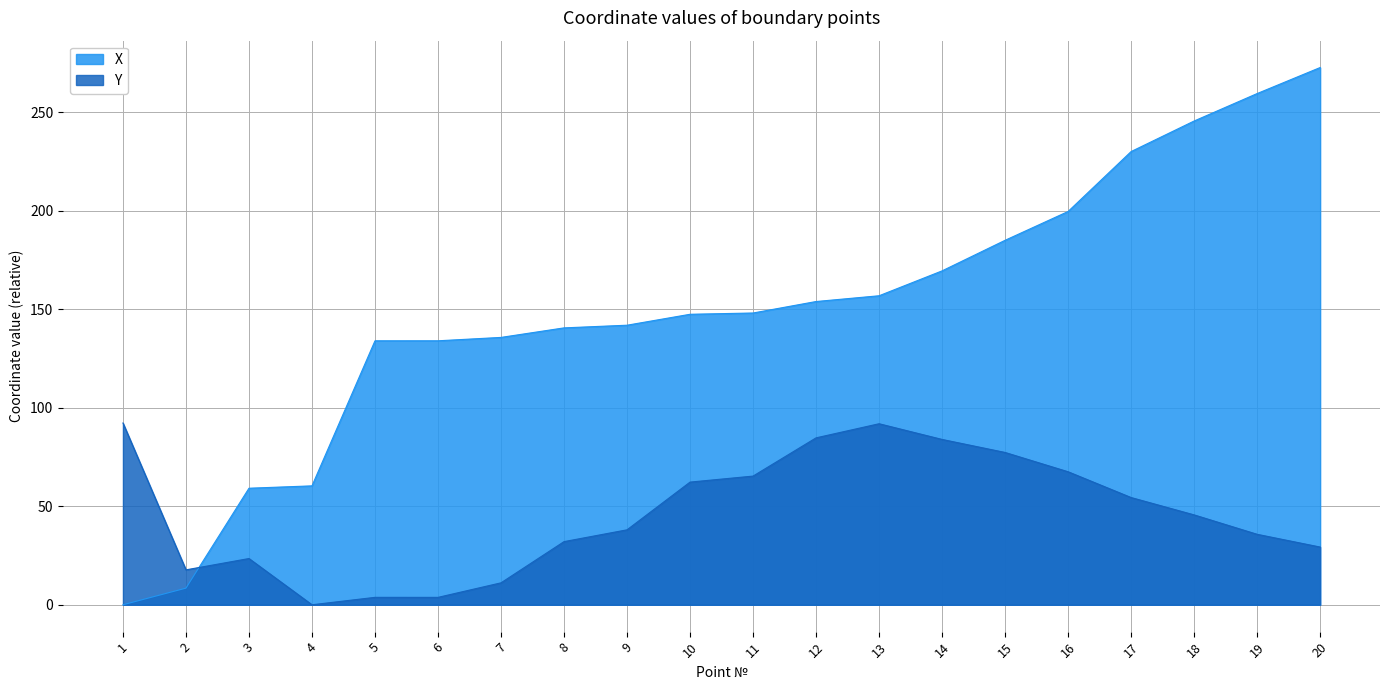

At which label does Y first exceed 45?

1